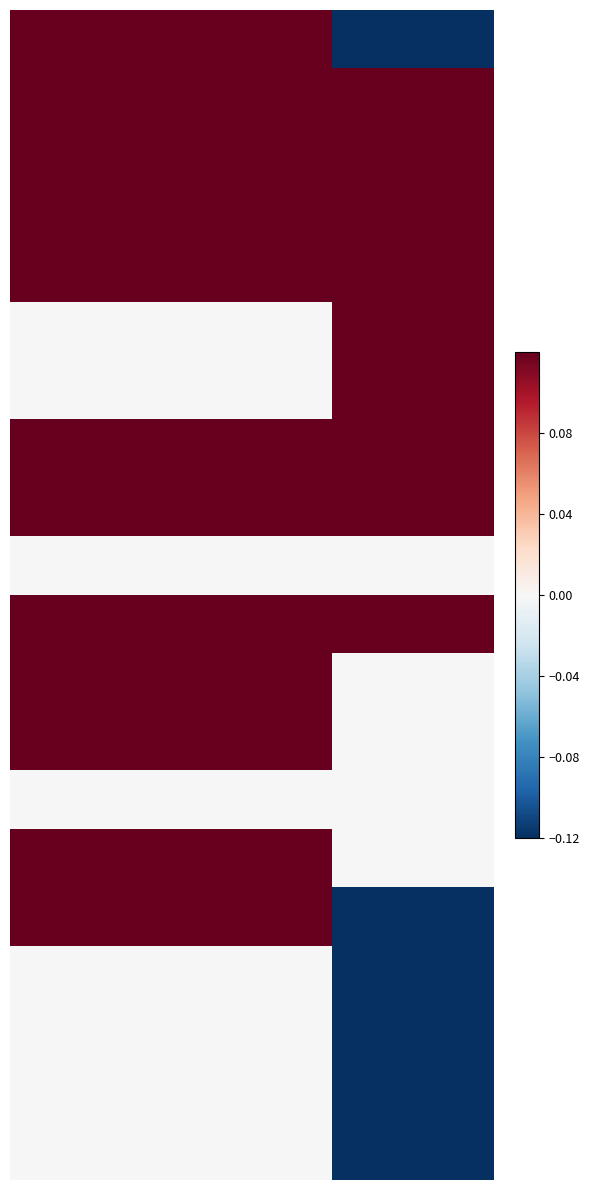

At how many categories does at least one series exceed 0?

3